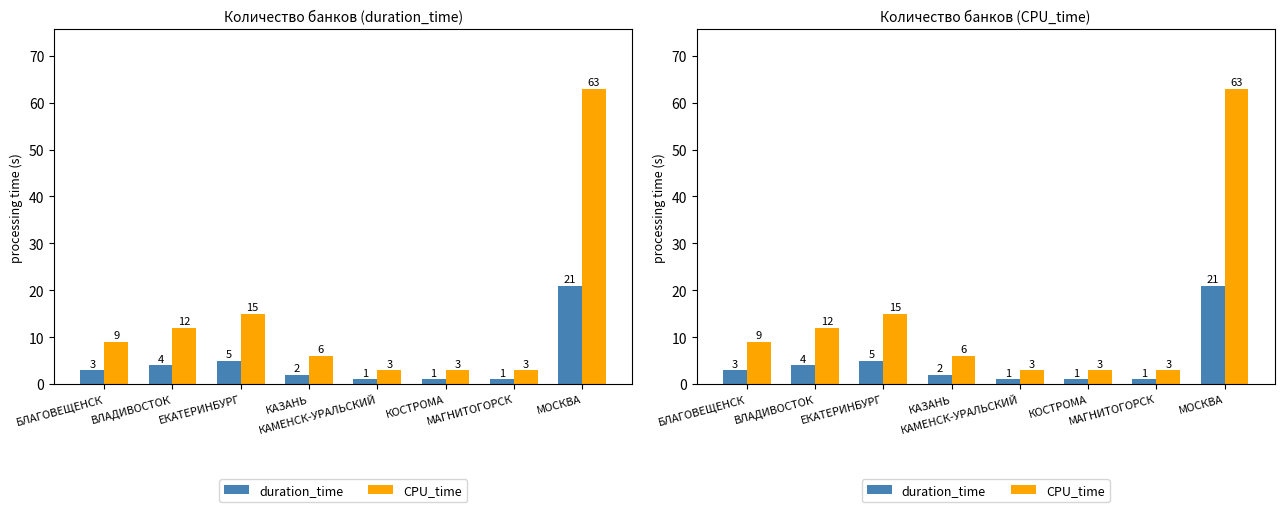

The CPU_time series shows 2 at КАМЕНСК-УРАЛЬСКИЙ. True or false?

False